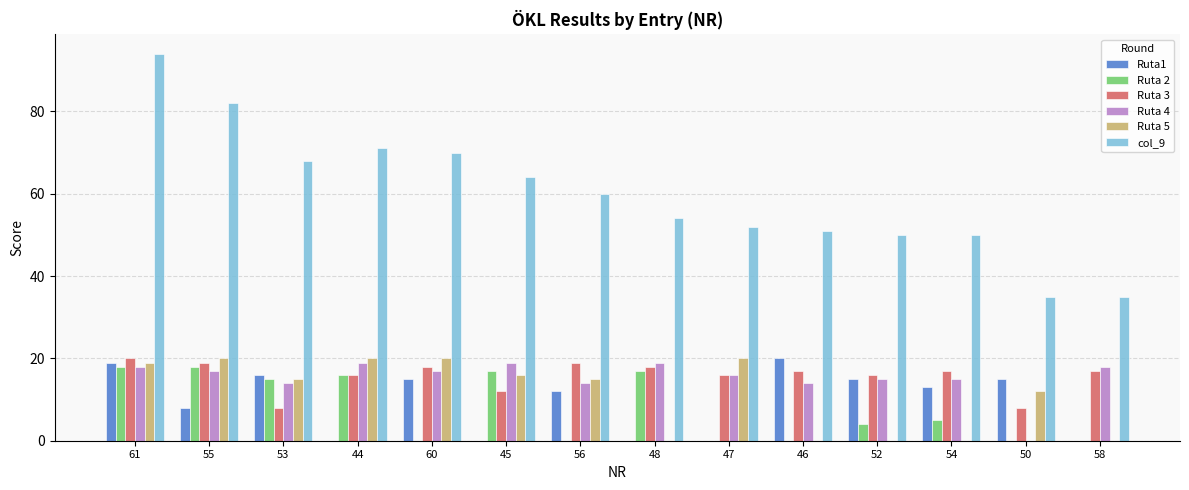

How many data points does each series have?

14